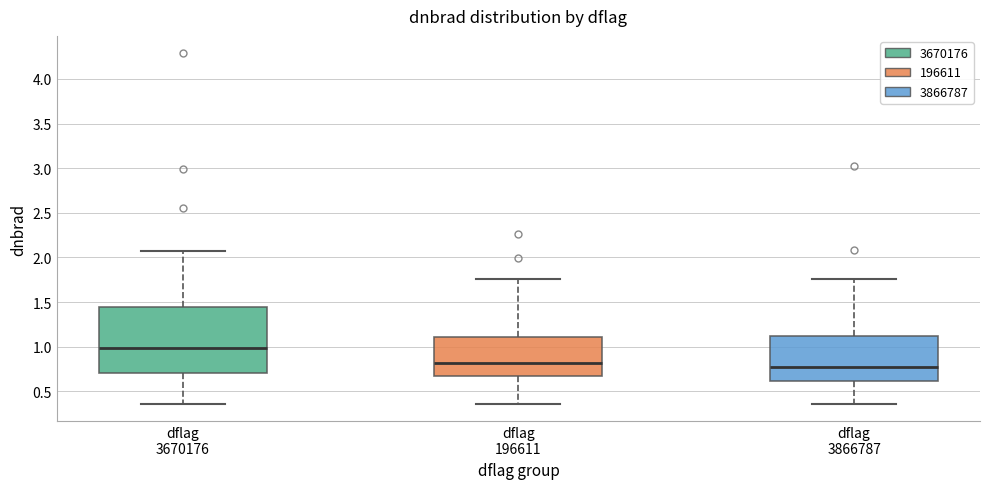

Reading left to right, transcribe this box plot: for each box, give where its median line is, the range the box spans, and where its two whiskers end, as read against the y-axis. The values are not printed on the chart, so give them approximately, as read against the axis.

dflag 3670176: median 1.00, box 0.70 to 1.45, whiskers 0.35 to 2.05
dflag 196611: median 0.80, box 0.65 to 1.10, whiskers 0.35 to 1.75
dflag 3866787: median 0.80, box 0.60 to 1.10, whiskers 0.35 to 1.75